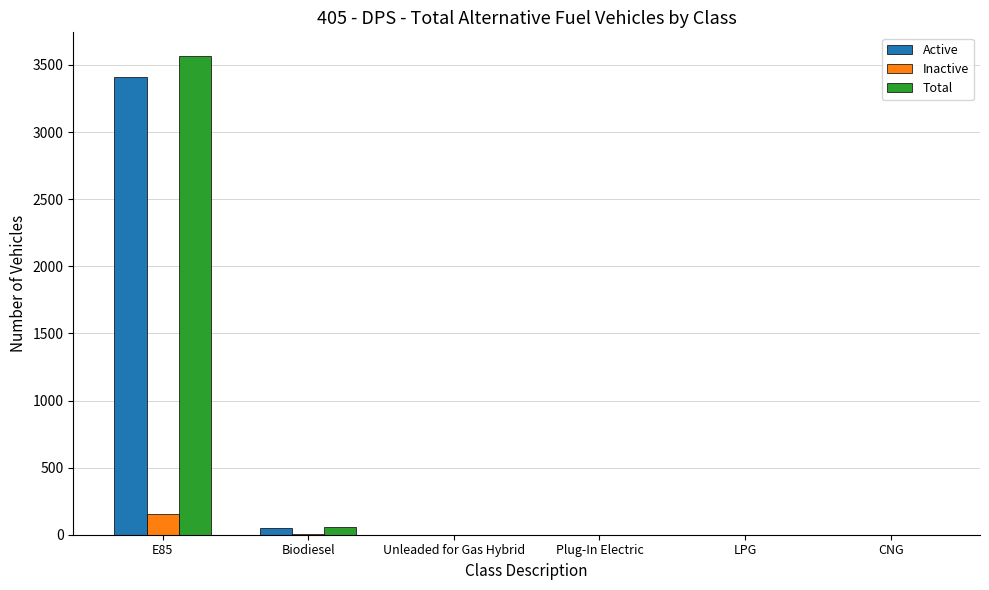

What is the sum of all Active values?

3464